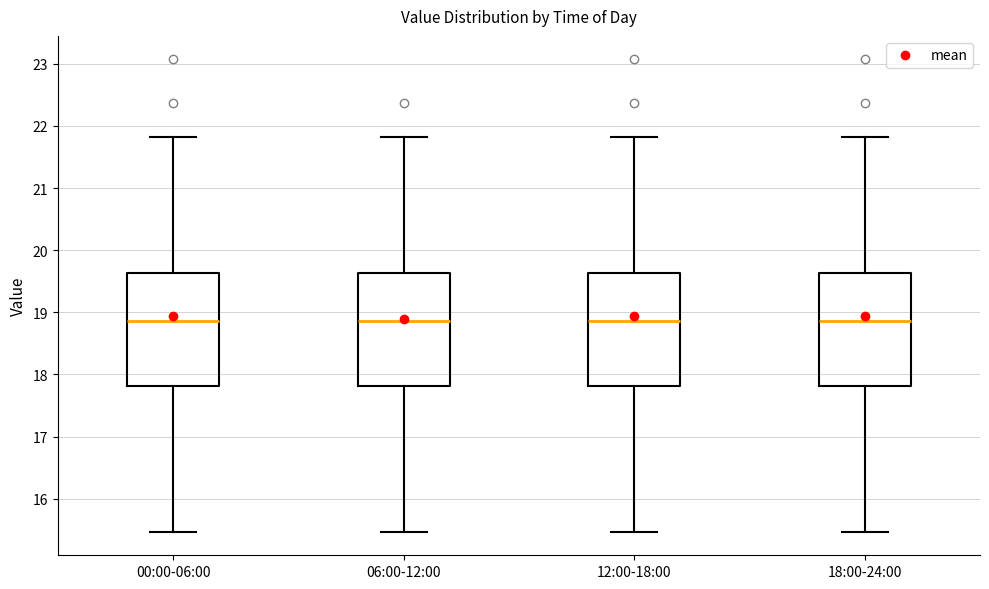

Where does the upper whisker of the box for 18:00-24:00 end on the y-axis? The values are not printed on the chart, so give them approximately, as read against the axis.

21.8